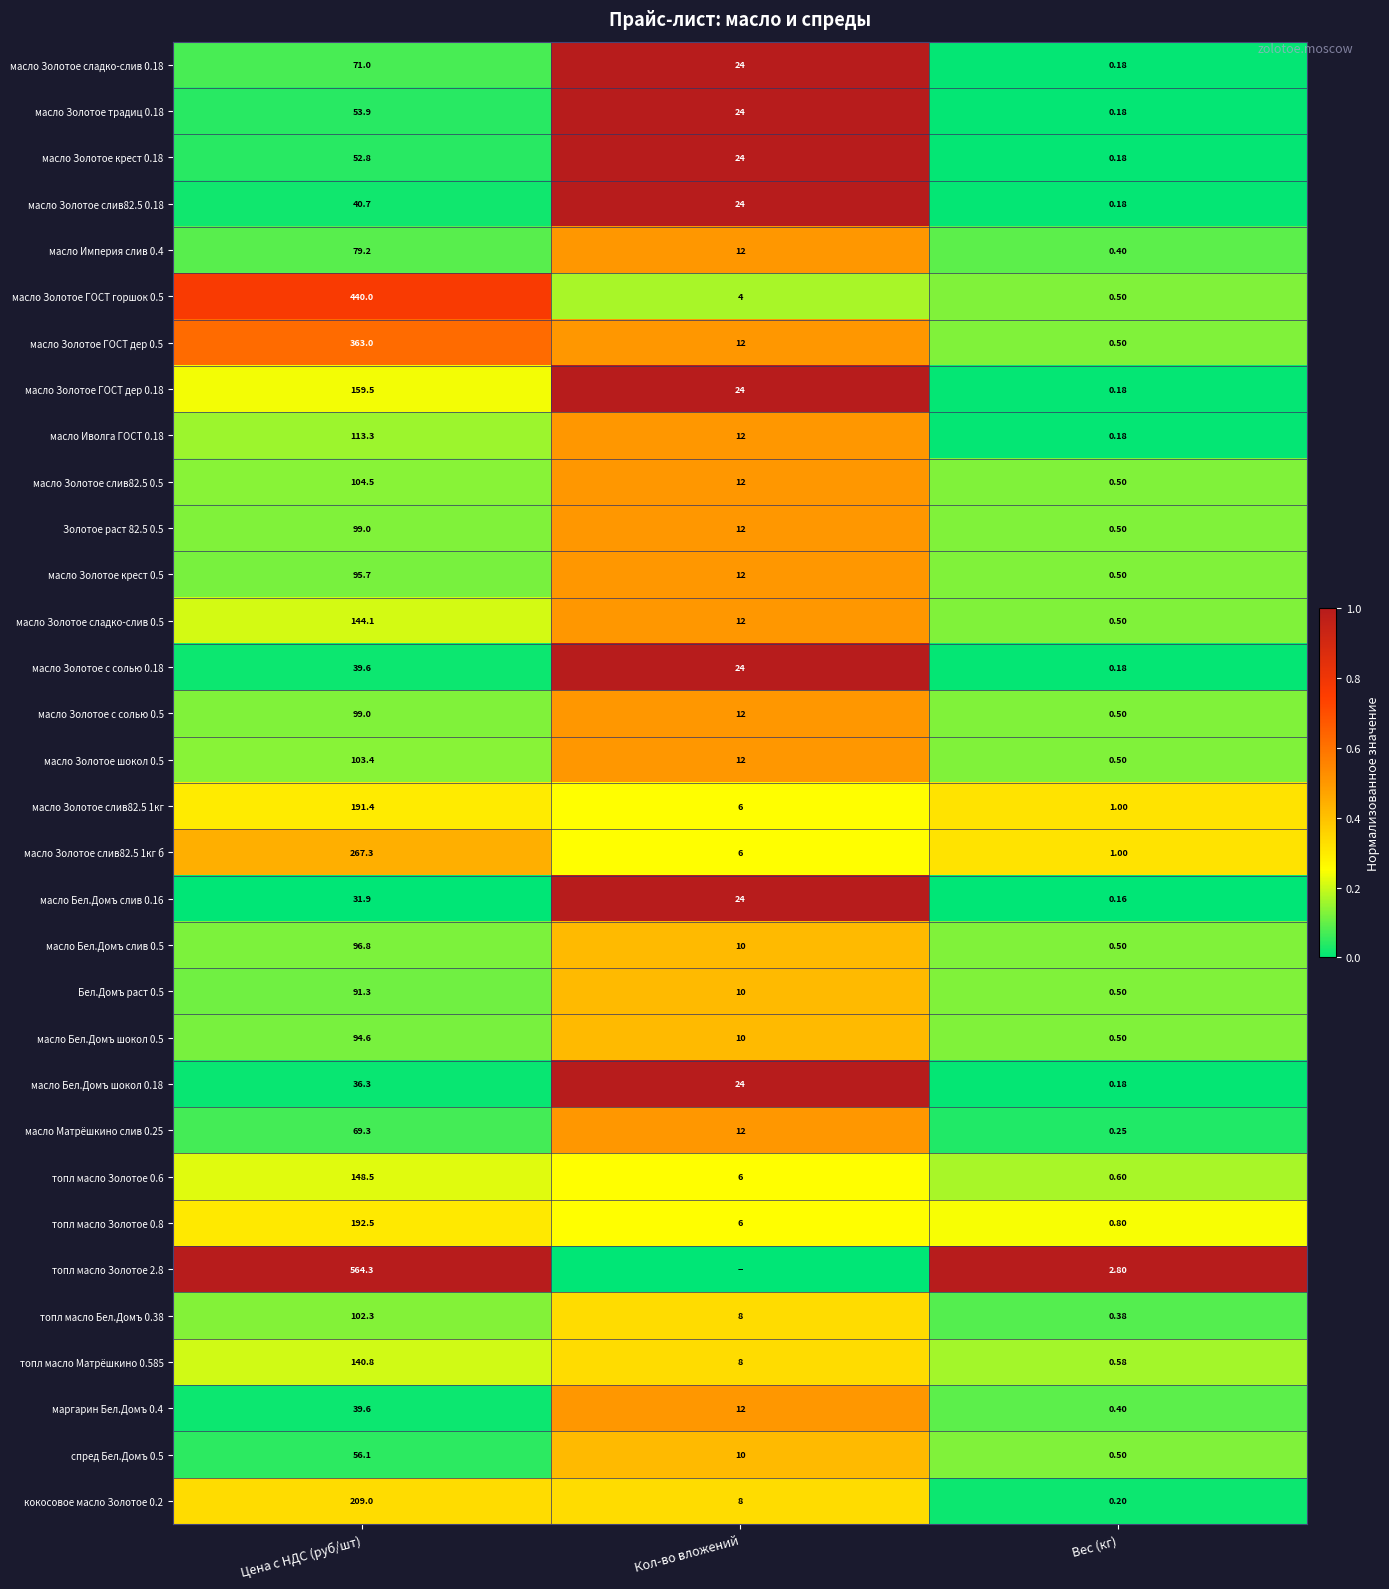

Which has a higher value, Цена с НДС (руб/шт) or Вес (кг)?

Цена с НДС (руб/шт)